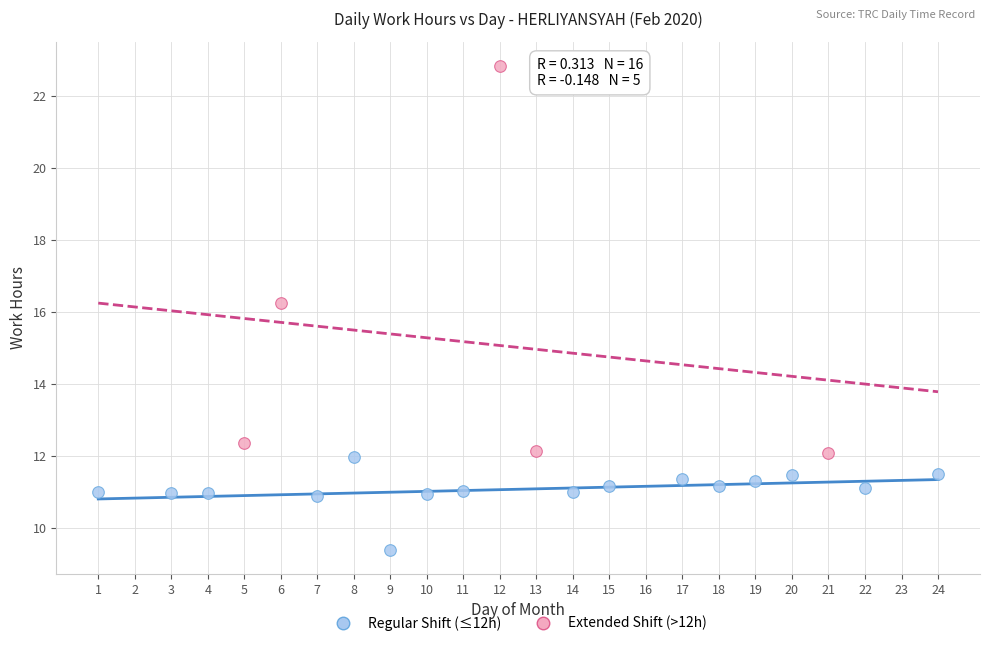

Which series contains the lowest Y value?

Regular Shift (≤12h)